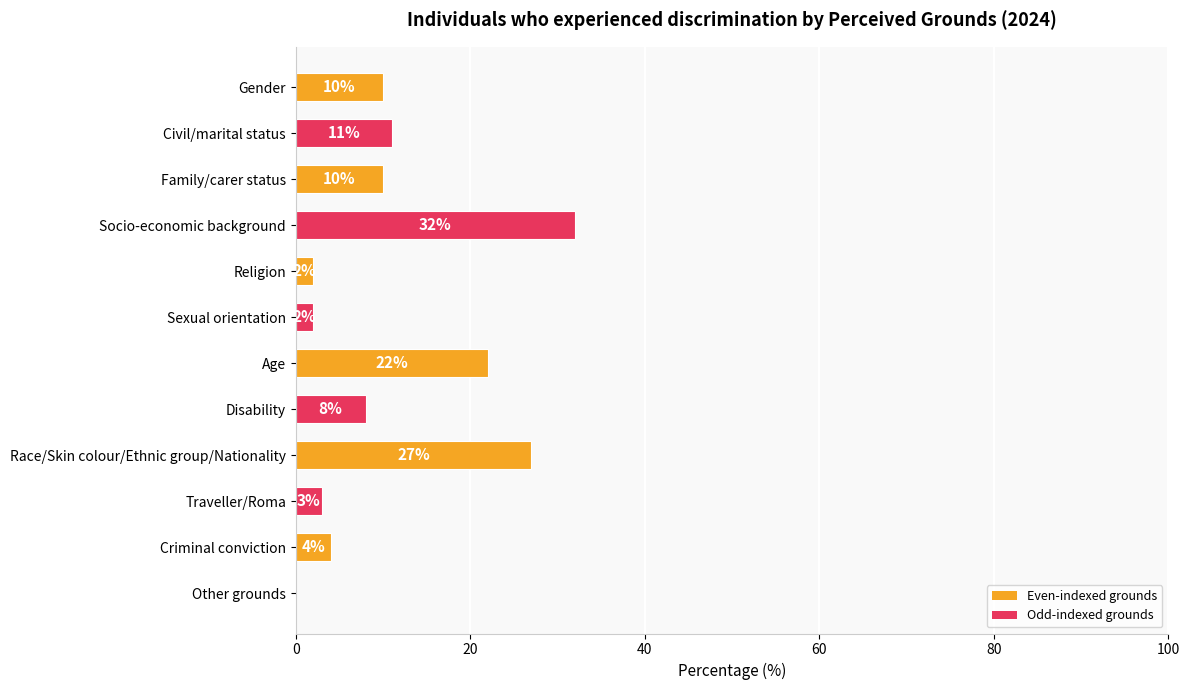

At which label is the value closest to 16?

Civil/marital status